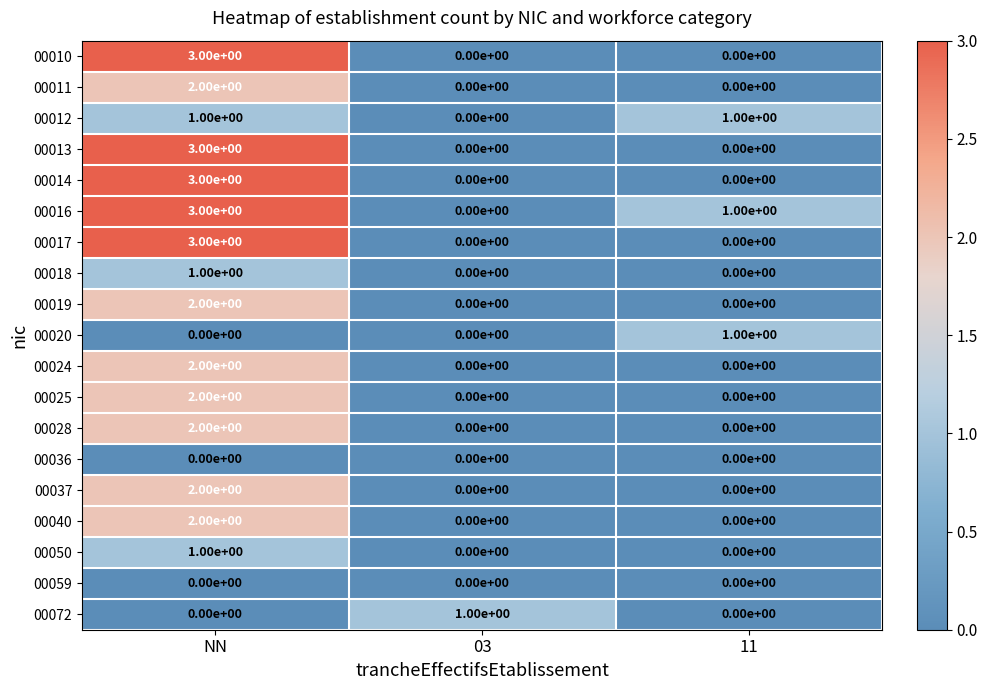

Which label corresponds to the largest value in the chart?

NN